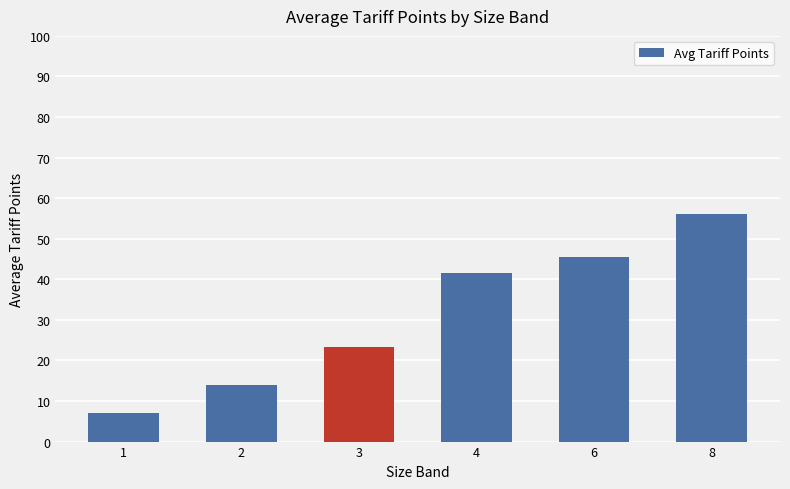

Where does the data first go above 41?

4